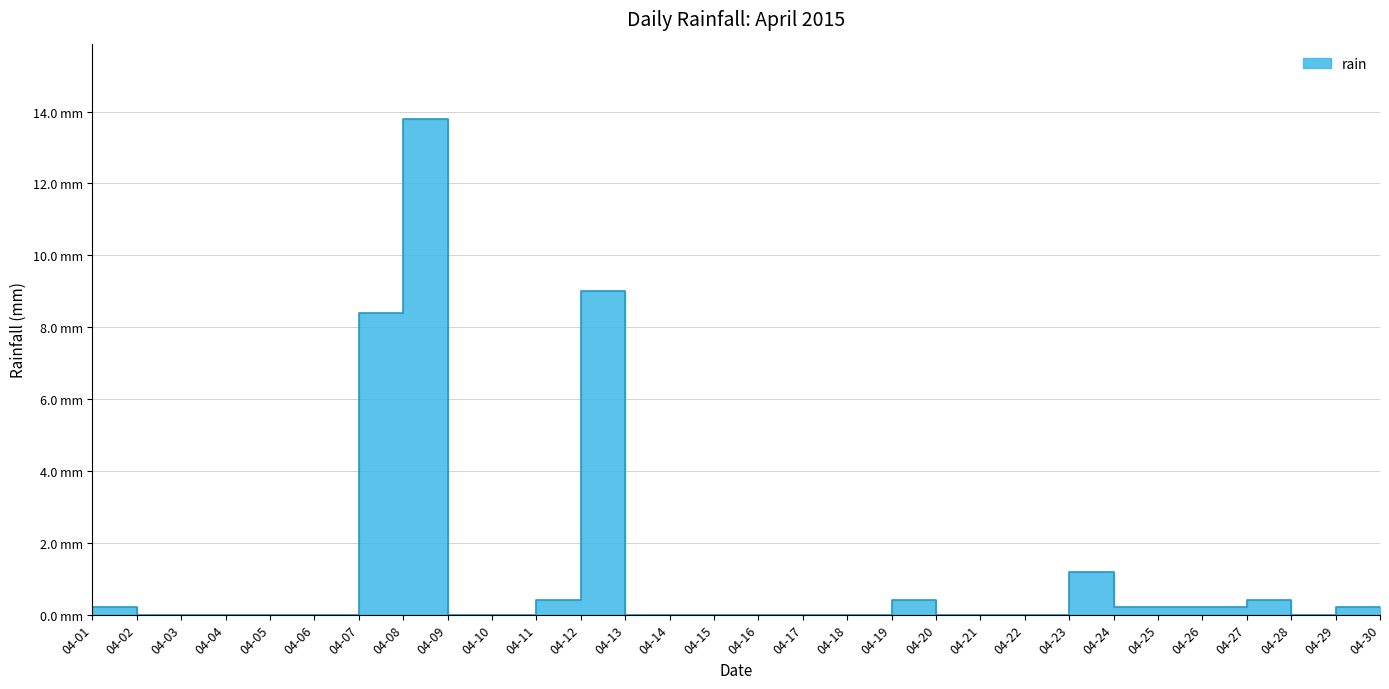

Which has a higher value, 04-07 or 04-25?

04-07